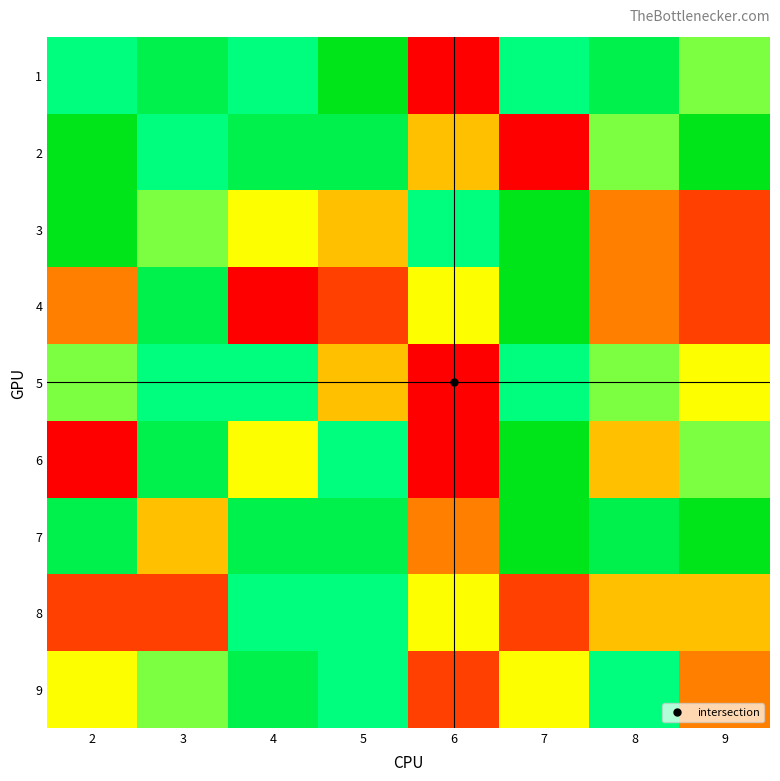

Between 2 and 8, which is larger?

8